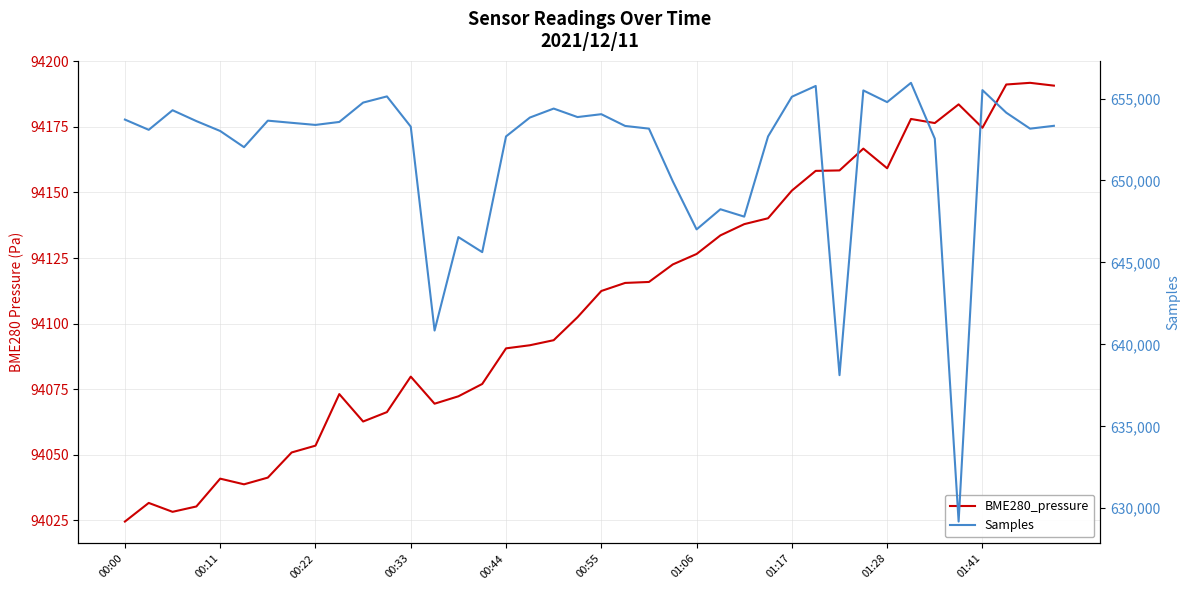

What position from the left is 21?

22